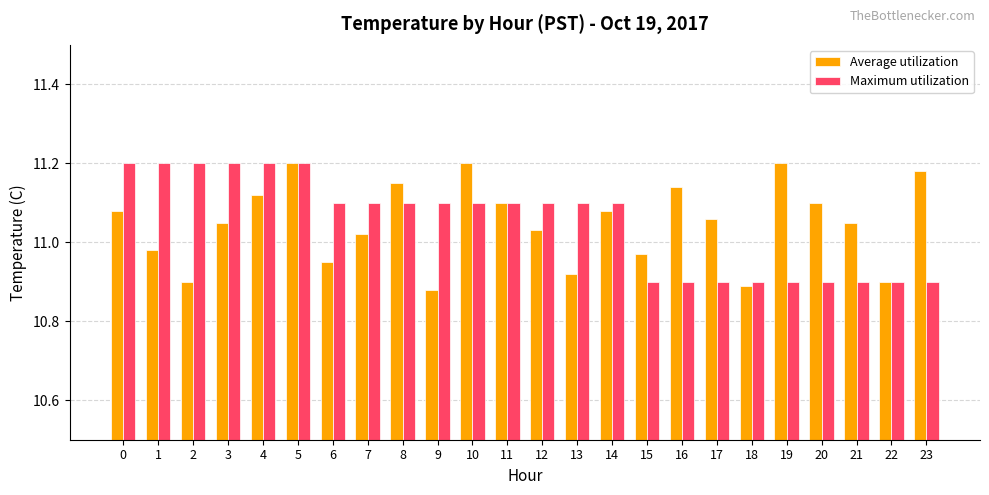

Does the chart contain any negative values?

No